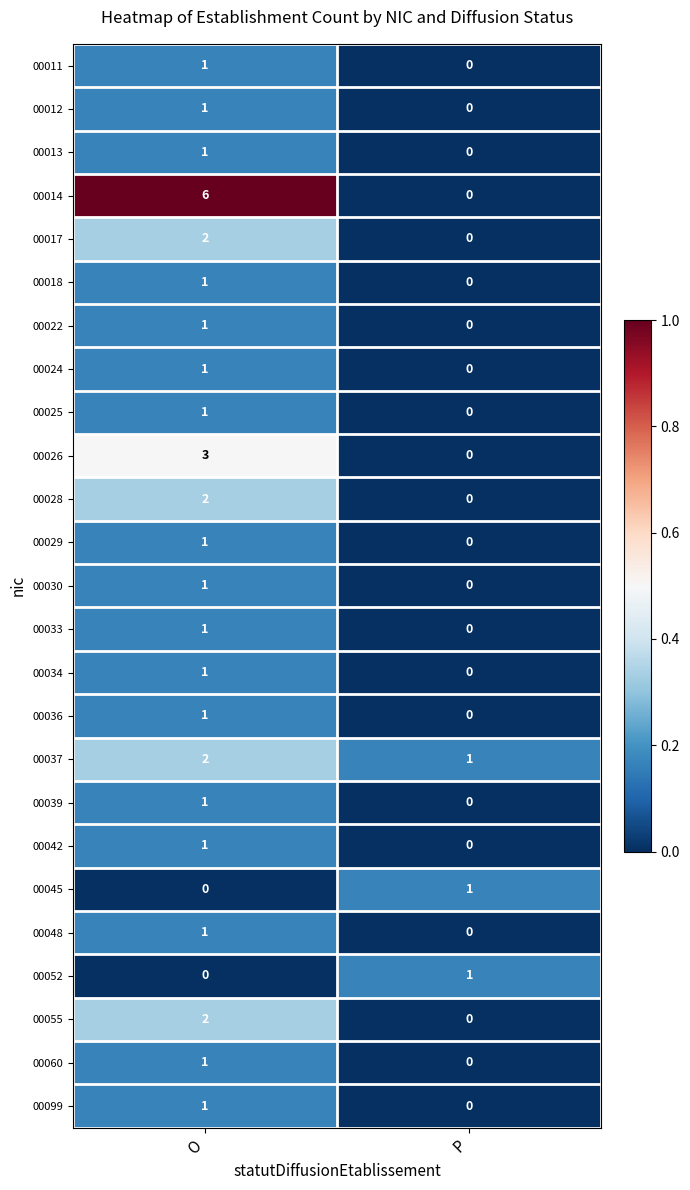

Is it true that 00099 equals 2 at O?

False